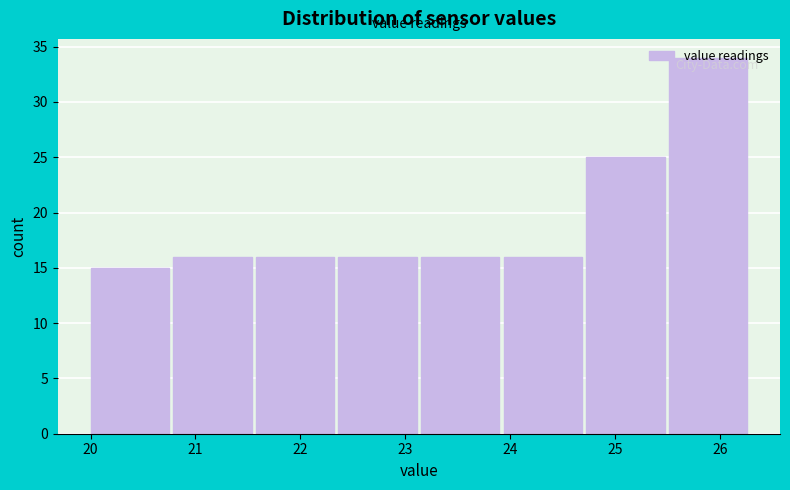

Reading left to right, transcribe this chart: for each bar, give the range it covers on the x-axis and its height. Neither the bar edges nor the heights are printed on the chart, so give them approximately, as read against the axes.

20.0 to 20.8: 15
20.8 to 21.6: 16
21.6 to 22.4: 16
22.4 to 23.2: 16
23.2 to 23.9: 16
23.9 to 24.7: 16
24.7 to 25.5: 25
25.5 to 26.3: 34